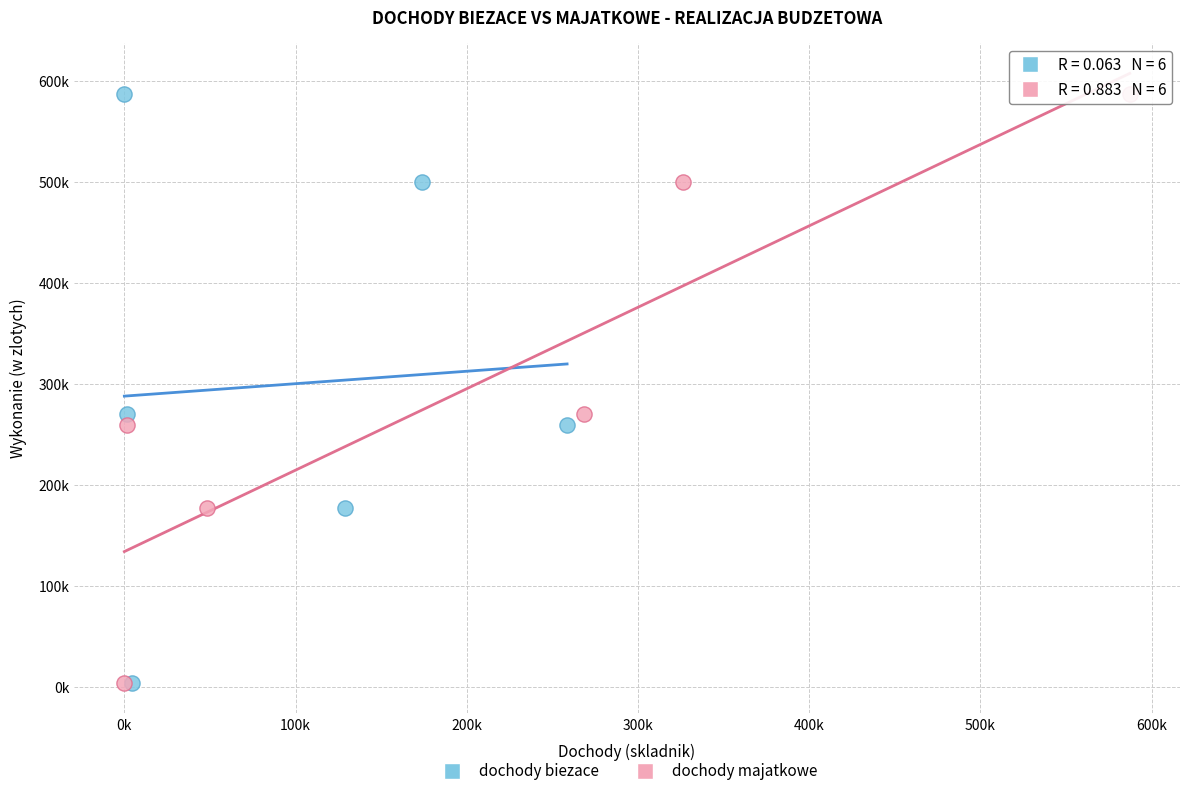

What are all the series names shown in the legend?

dochody biezace, dochody majatkowe